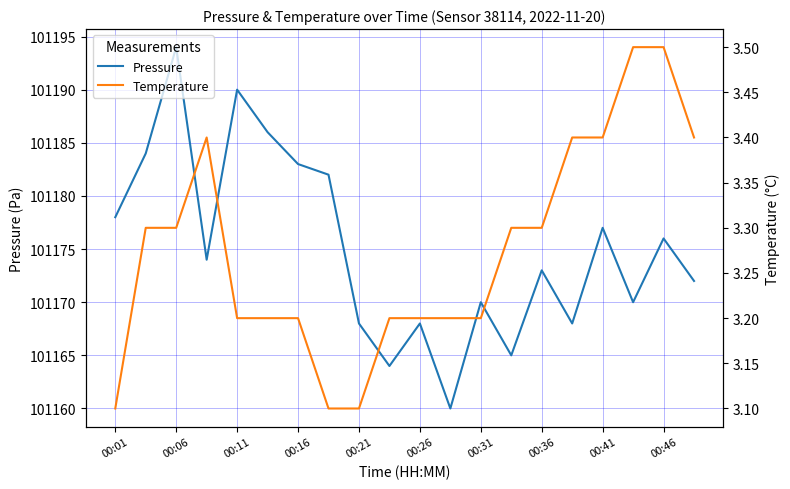

The value of Pressure at 00:46 is 35656. True or false?

False